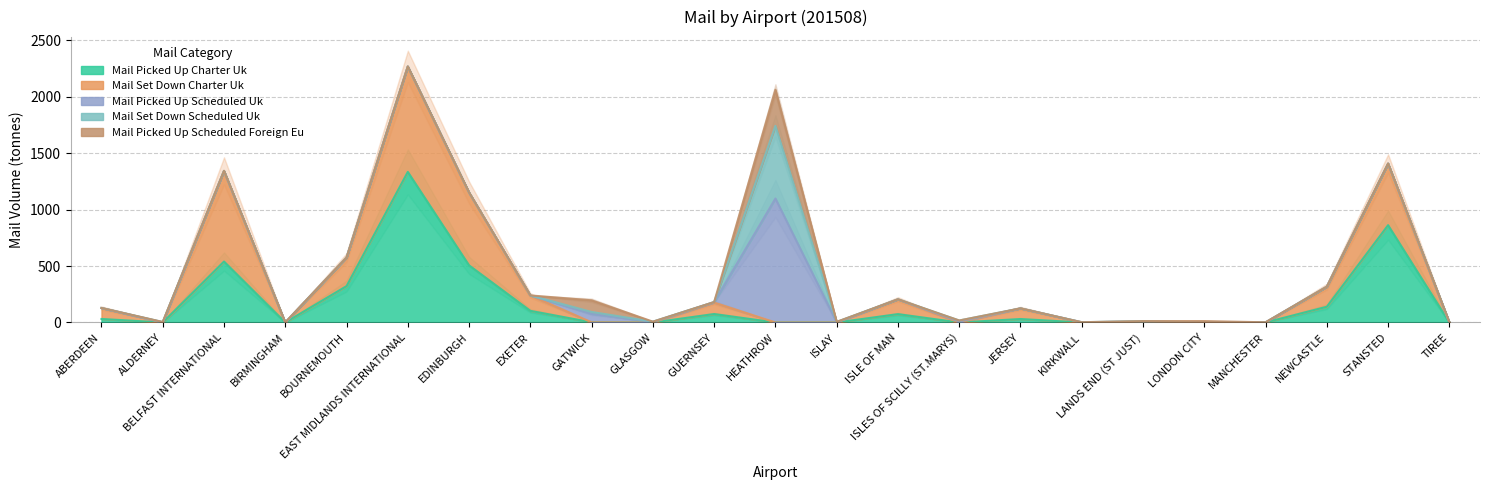

Reading right to left, list all the values displayed in this chart.

mail_picked_up_charter_UK: 0.0	862.2	139.4	0.4	0.0	0.0	0.0	30.6	0.0	74.0	0.0	0.0	74.8	0.0	1.5	103.0	506.2	1334.5	322.3	0.0	540.1	0.0	31.1
mail_set_down_charter_UK: 0.0	545.9	177.3	0.0	0.0	0.0	0.0	94.0	0.0	130.9	0.0	0.0	101.5	0.0	0.0	136.6	645.8	933.9	253.0	0.0	803.1	0.0	96.6
mail_picked_up_scheduled_UK: 0.4	0.0	0.0	0.1	0.1	8.8	1.8	0.1	8.8	0.0	2.3	1098.4	3.8	4.9	75.5	0.0	0.0	0.0	0.0	0.0	0.0	0.8	0.3
mail_set_down_scheduled_UK: 2.4	0.0	0.0	0.8	0.0	3.4	0.5	0.0	8.7	0.0	3.2	643.7	0.9	2.4	15.9	0.0	0.0	0.0	0.0	0.0	0.0	3.4	0.2
mail_picked_up_scheduled_foreign_EU: 0.0	0.0	0.0	0.3	12.2	0.0	0.0	0.0	0.0	0.0	0.0	320.9	0.0	0.0	103.5	0.0	0.0	0.0	0.1	0.6	0.0	0.0	0.0